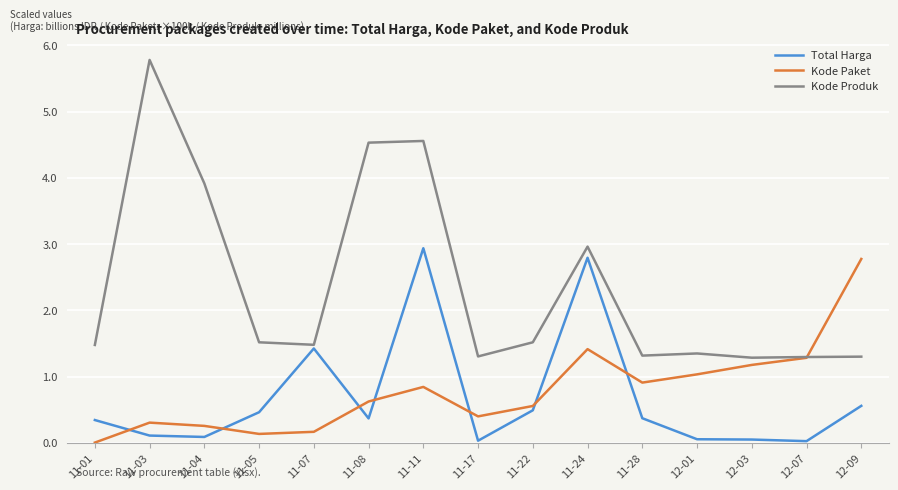

How many categories are shown in the chart?

15